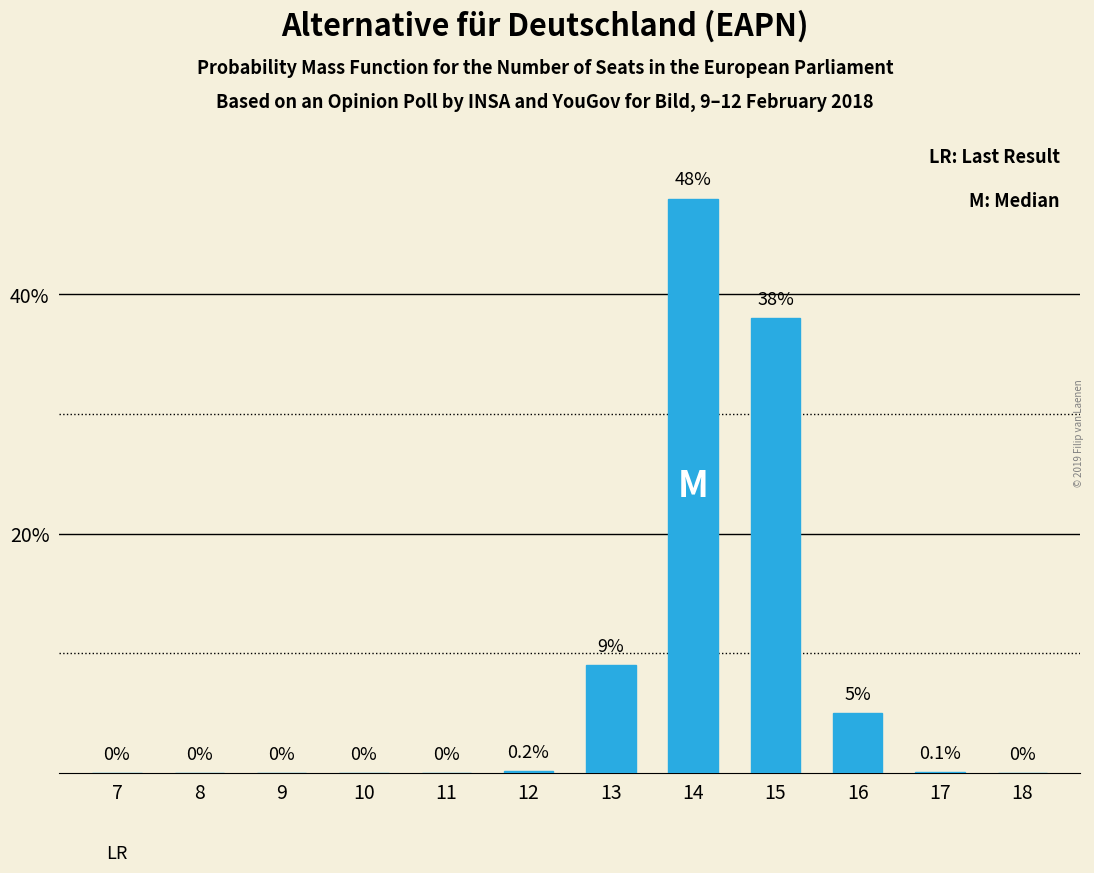

Reading left to right, transcribe all the data shown in this chart.

7=0.0	8=0.0	9=0.0	10=0.0	11=0.0	12=0.2	13=9.0	14=48.0	15=38.0	16=5.0	17=0.1	18=0.0